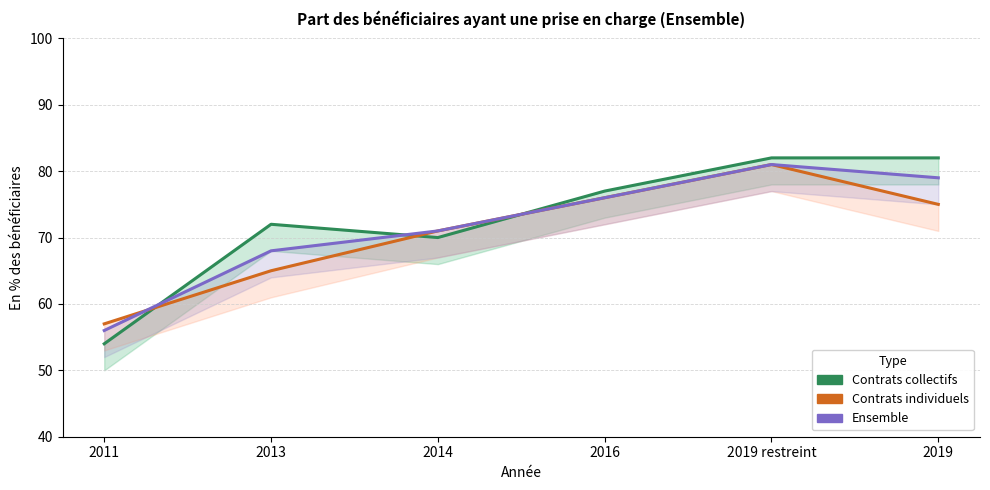

What is the sum of all Contrats collectifs values?

437